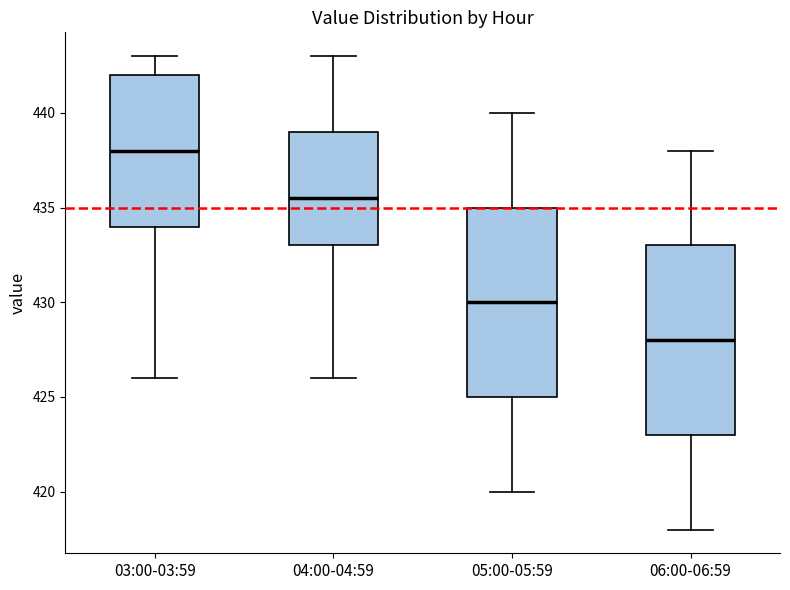

Reading left to right, transcribe this box plot: for each box, give where its median line is, the range the box spans, and where its two whiskers end, as read against the y-axis. The values are not printed on the chart, so give them approximately, as read against the axis.

03:00-03:59: median 438.0, box 434.0 to 442.0, whiskers 426.0 to 443.0
04:00-04:59: median 435.5, box 433.0 to 439.0, whiskers 426.0 to 443.0
05:00-05:59: median 430.0, box 425.0 to 435.0, whiskers 420.0 to 440.0
06:00-06:59: median 428.0, box 423.0 to 433.0, whiskers 418.0 to 438.0